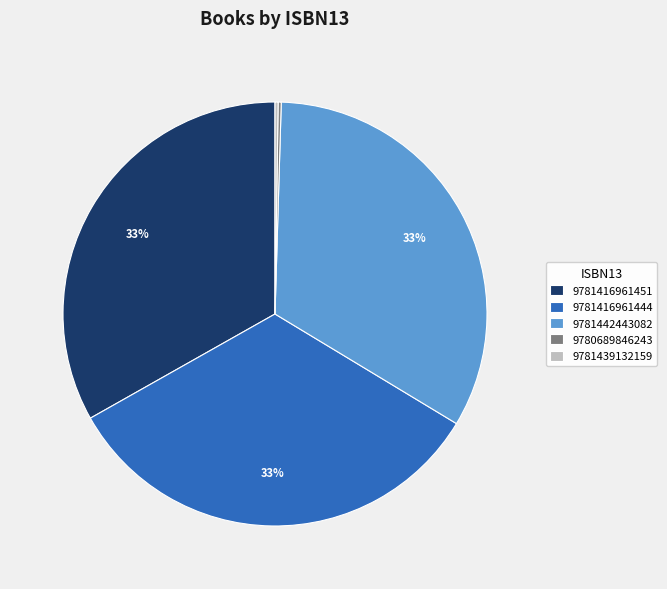

Approximately how many times larger is the value at 9781416961444 compared to 9781442443082?

1.0